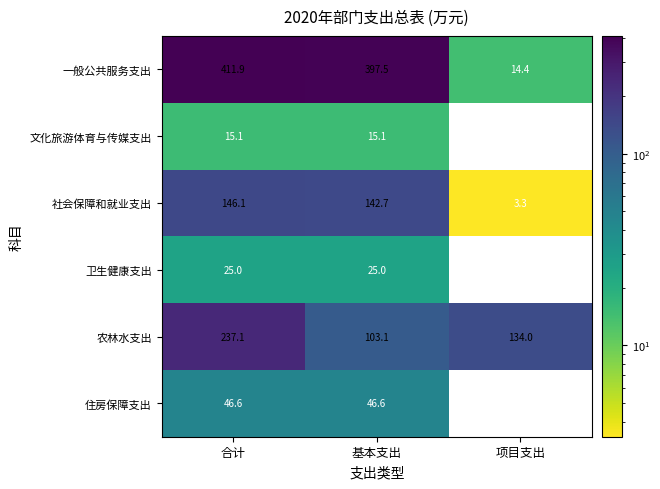

What is the total value across all series at 合计?

881.7